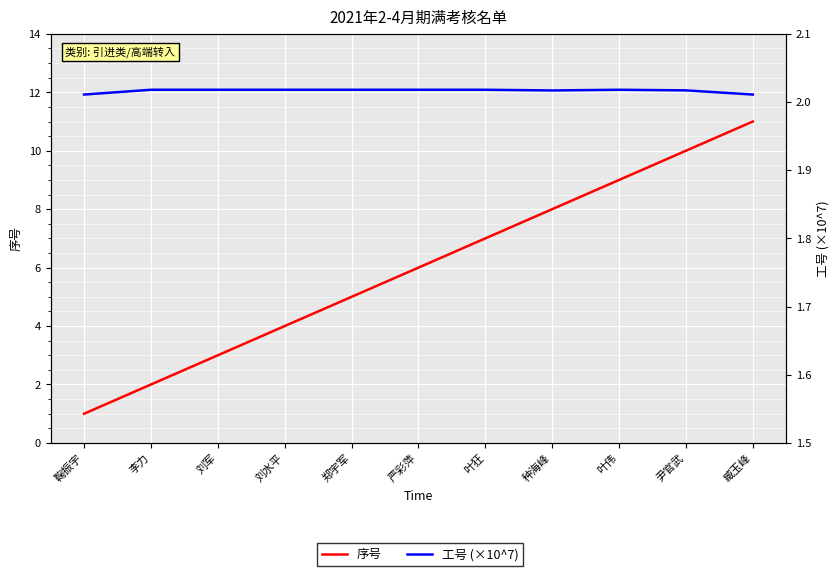

Reading right to left, list all the values displayed in this chart.

序号: 臧玉峰=11.0	尹官武=10.0	叶伟=9.0	种海峰=8.0	叶狂=7.0	严彩萍=6.0	郑宇军=5.0	刘水平=4.0	刘军=3.0	李力=2.0	鞠振宇=1.0
工号 (×10^7): 臧玉峰=2.0	尹官武=2.0	叶伟=2.0	种海峰=2.0	叶狂=2.0	严彩萍=2.0	郑宇军=2.0	刘水平=2.0	刘军=2.0	李力=2.0	鞠振宇=2.0